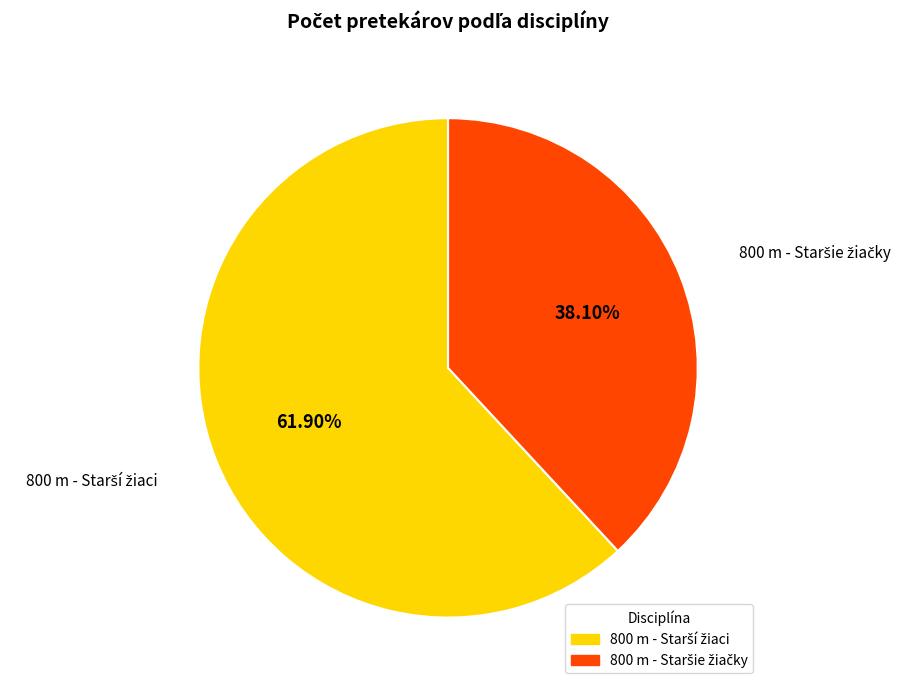

Does any single category account for the majority?

Yes